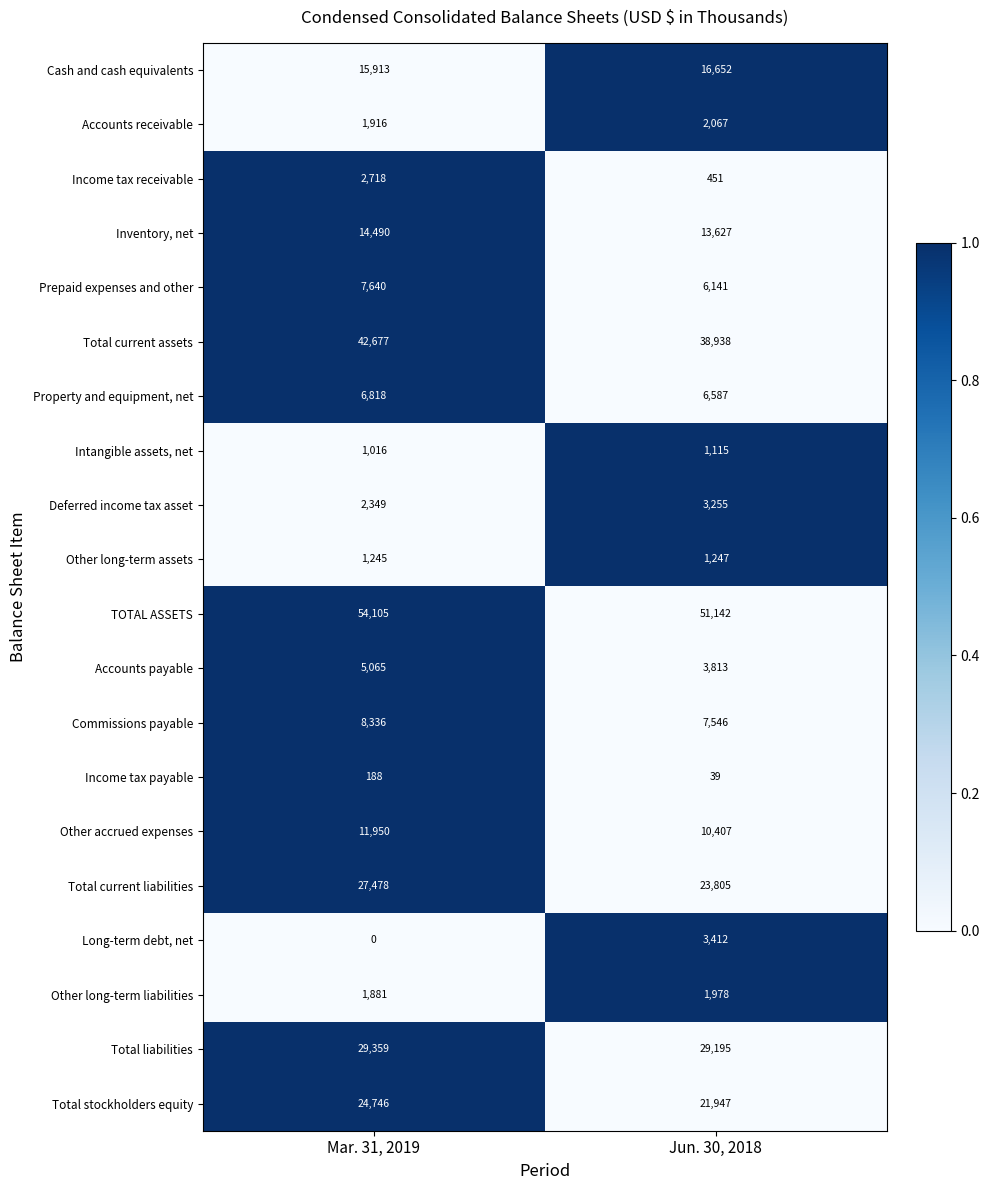

Is it true that Intangible assets, net equals 1841 at Jun. 30, 2018?

False